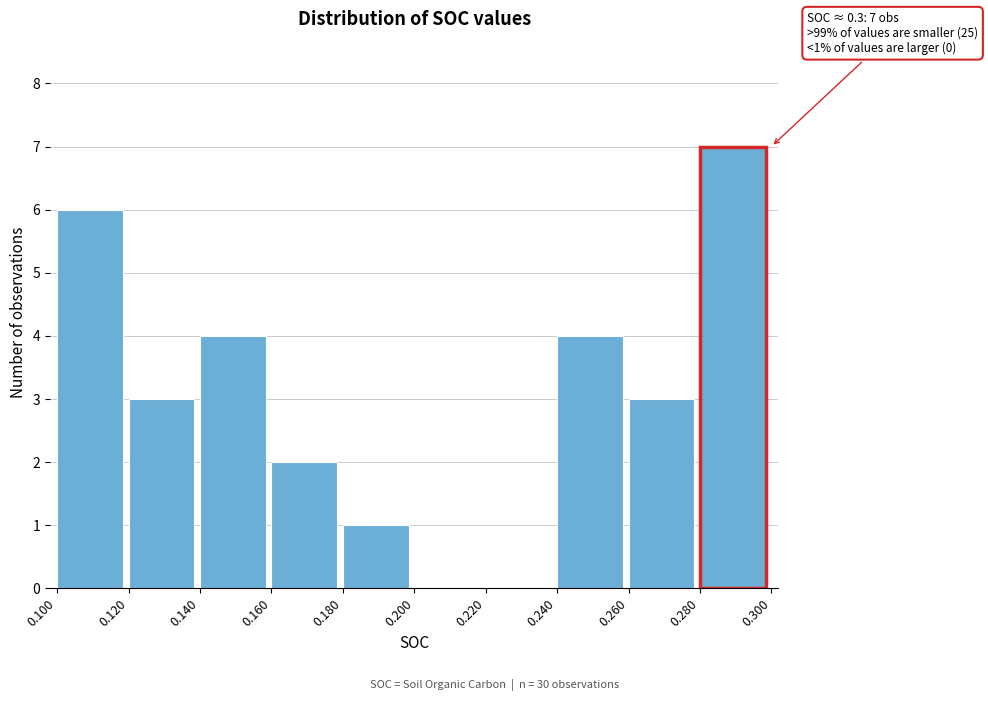

Which range on the x-axis has the tallest bar?

0.280 to 0.300